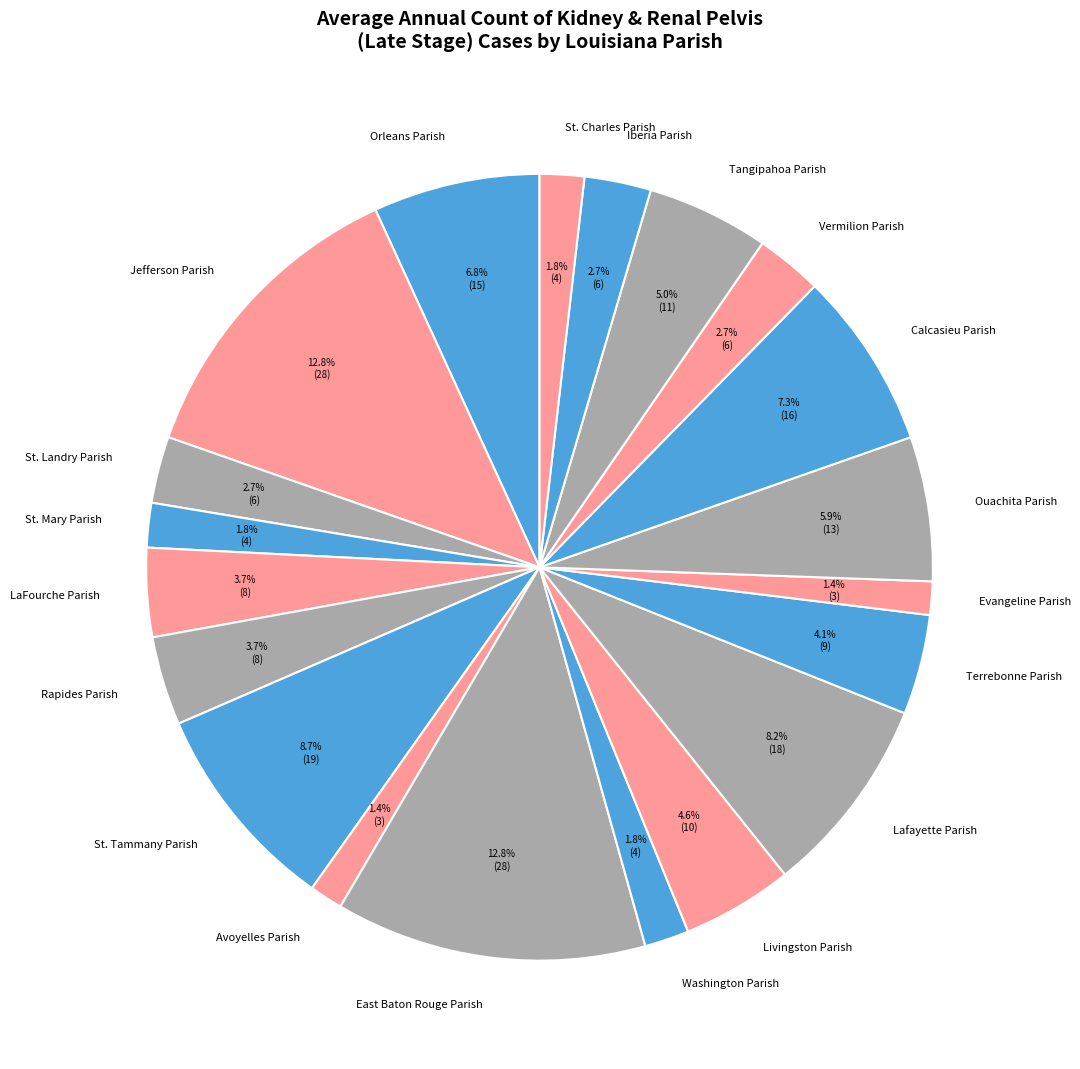

To the nearest percent, what is the difference between the largest and smallest slice percentages?

11%